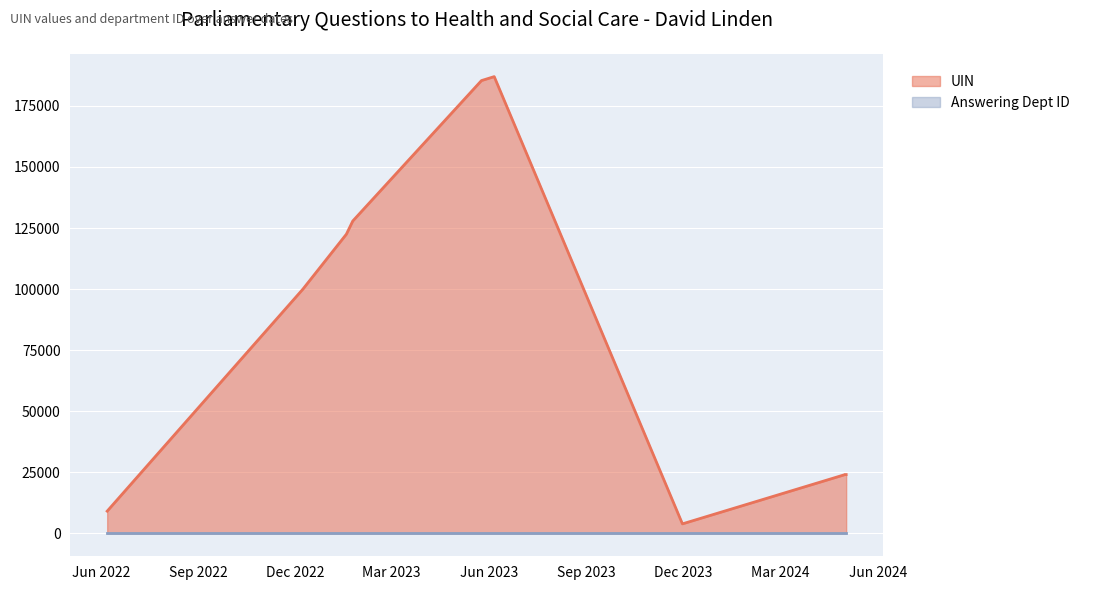

At which label is the value closest to 95438?

2022-12-08